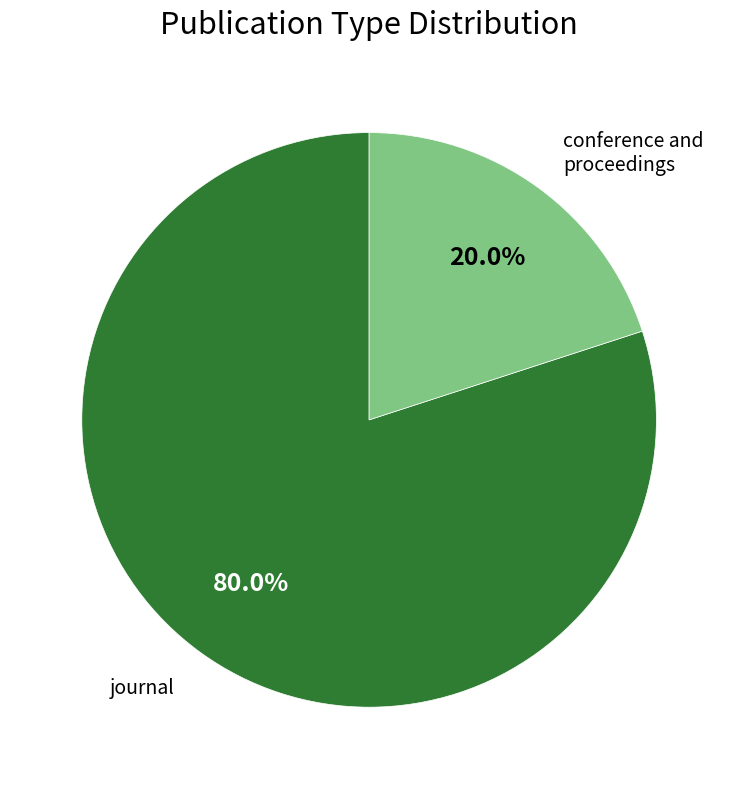

To the nearest percent, what is the difference between the largest and smallest slice percentages?

60%